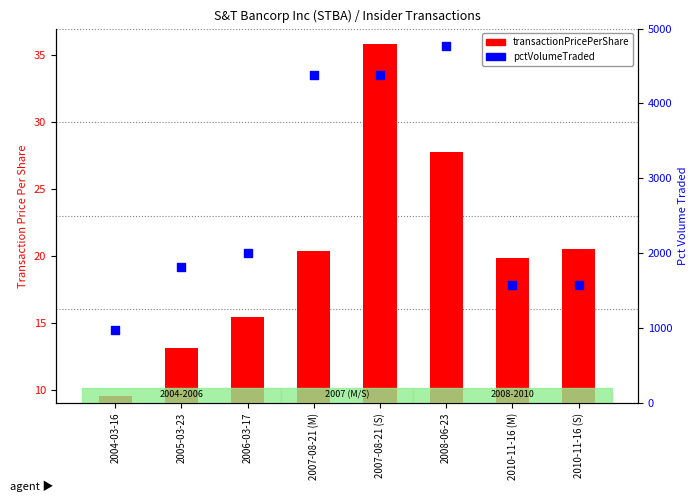

Is the value of pctVolumeTraded at 2007-08-21 (M) greater than the value of transactionPricePerShare at 2007-08-21 (S)?

Yes